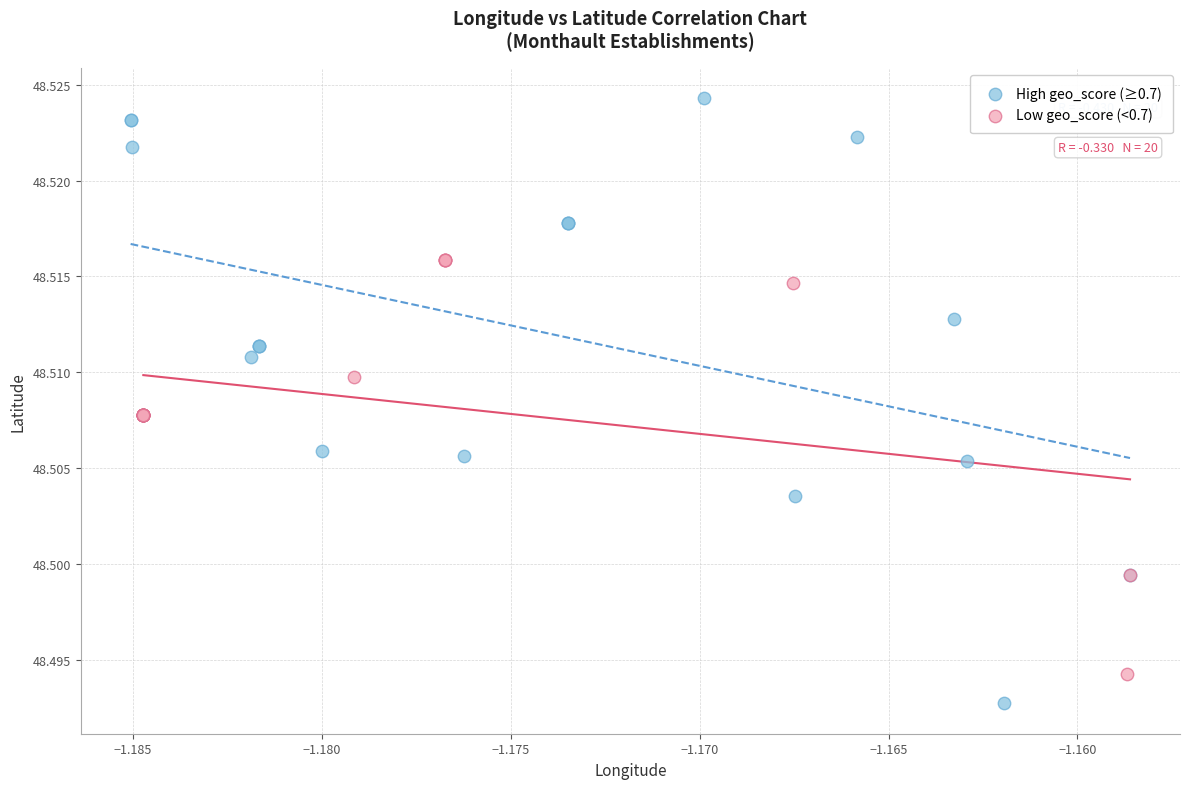

Which series has the widest spread of Y values?

High geo_score (≥0.7)